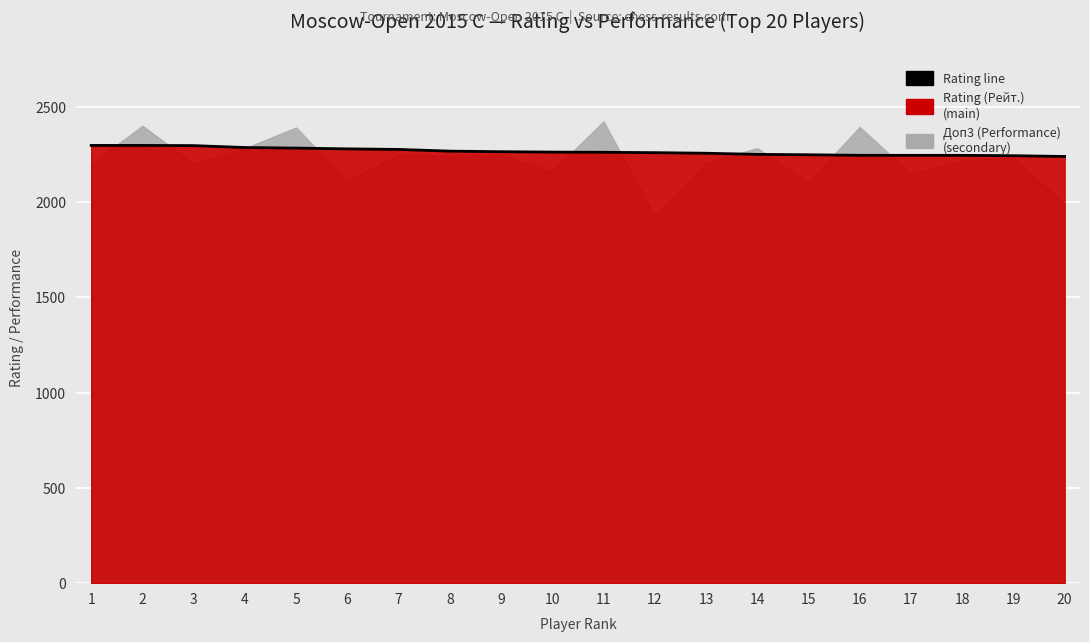

Between 6 and 4, which is larger?

4